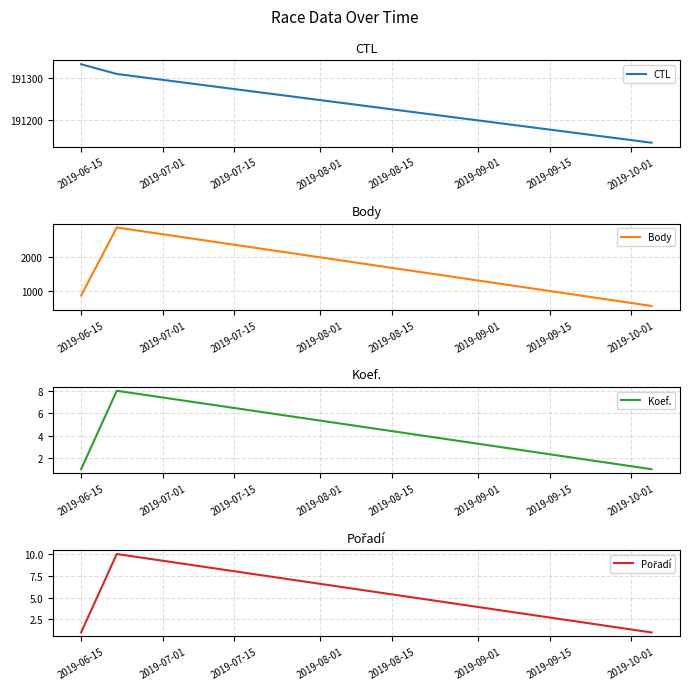

At which category does the chart reach its peak across all series?

2019-06-15